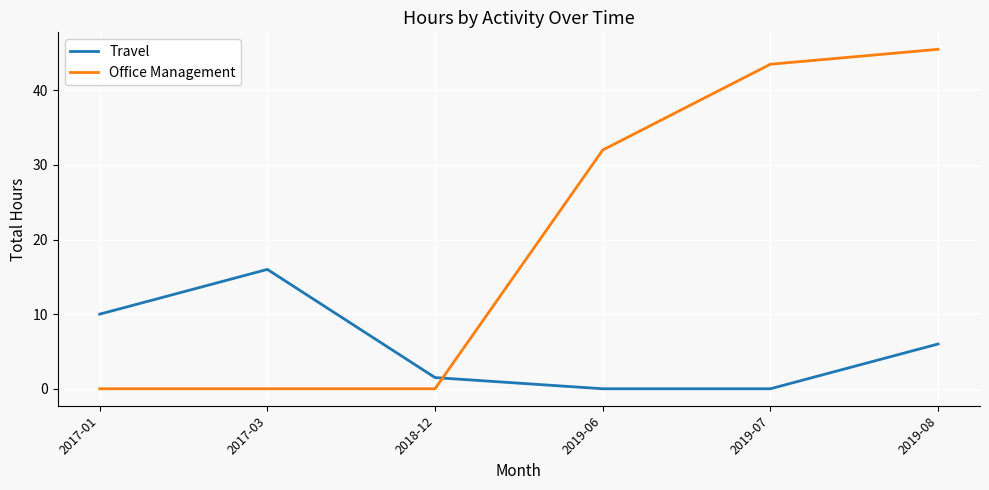

Which series has the largest range (max minus min)?

Office Management